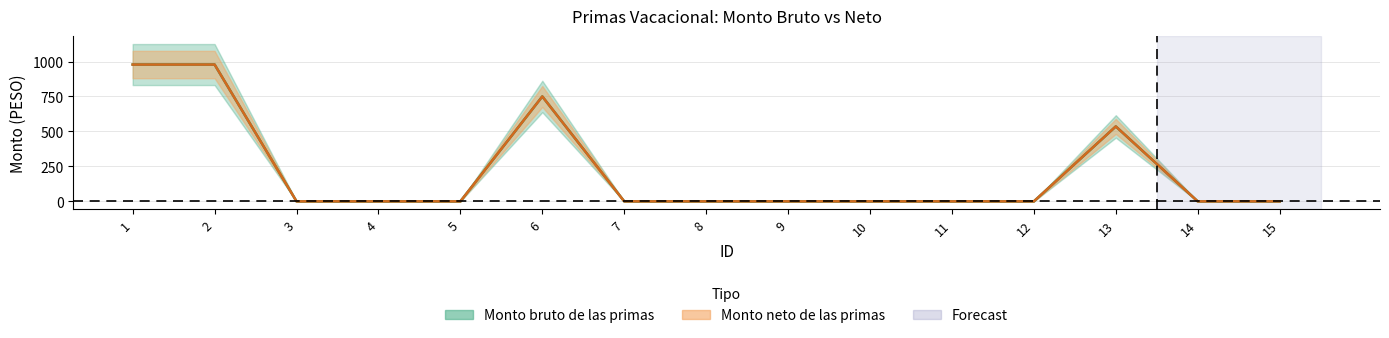

Which series has the widest spread of values?

Monto bruto de las primas